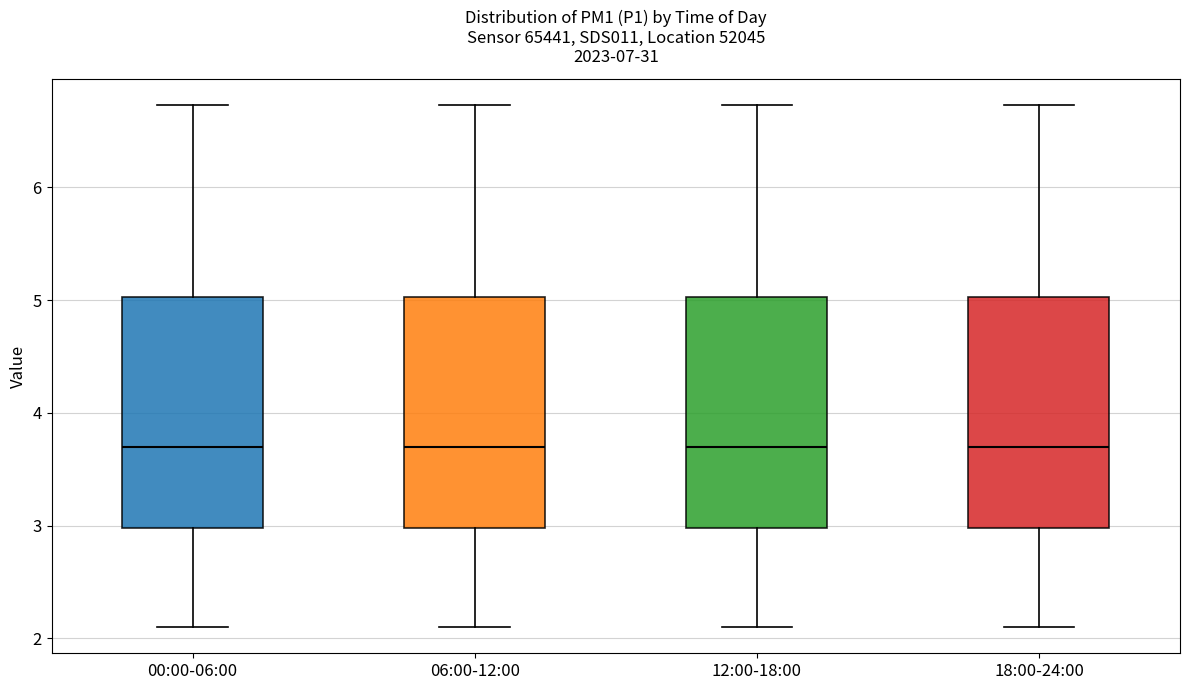

Reading left to right, transcribe this box plot: for each box, give where its median line is, the range the box spans, and where its two whiskers end, as read against the y-axis. The values are not printed on the chart, so give them approximately, as read against the axis.

00:00-06:00: median 3.7, box 3.0 to 5.0, whiskers 2.1 to 6.7
06:00-12:00: median 3.7, box 3.0 to 5.0, whiskers 2.1 to 6.7
12:00-18:00: median 3.7, box 3.0 to 5.0, whiskers 2.1 to 6.7
18:00-24:00: median 3.7, box 3.0 to 5.0, whiskers 2.1 to 6.7